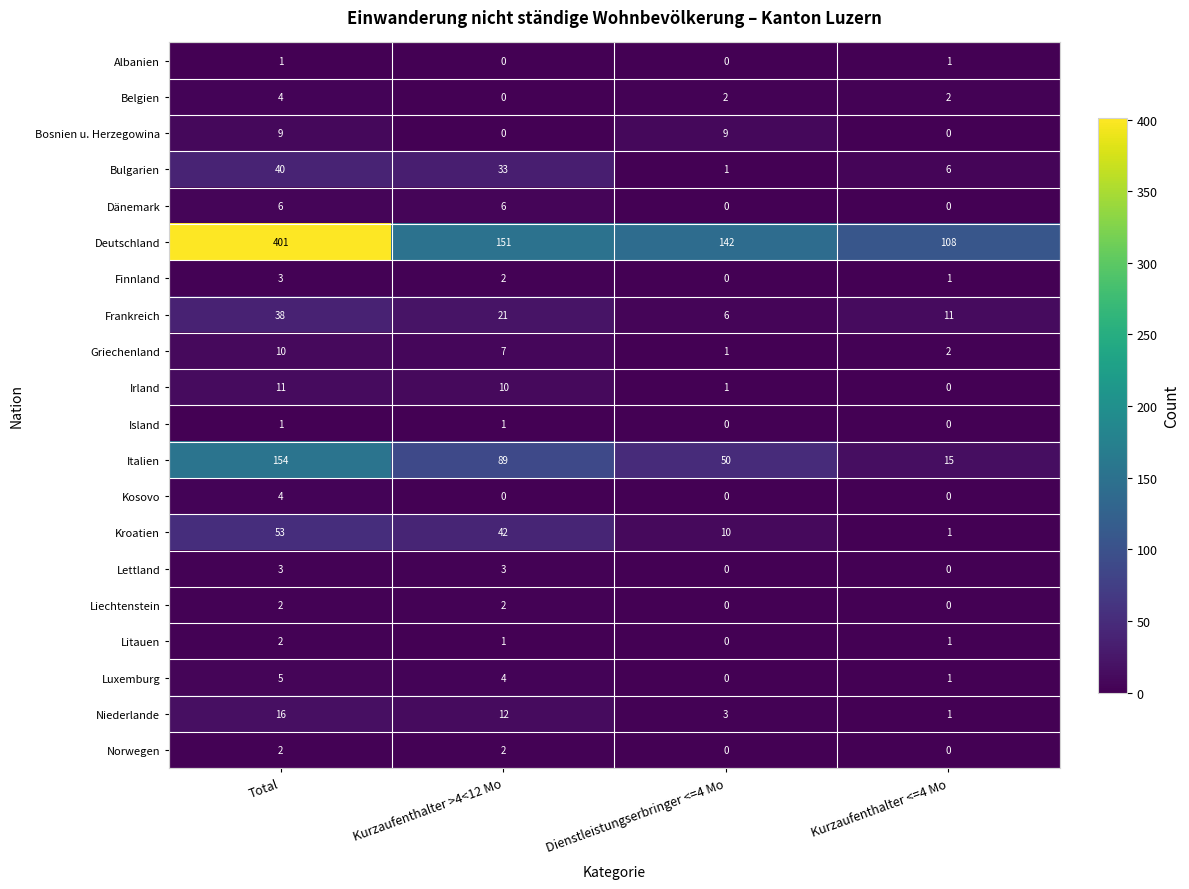

What is the difference between the highest and lowest values at Total?

400